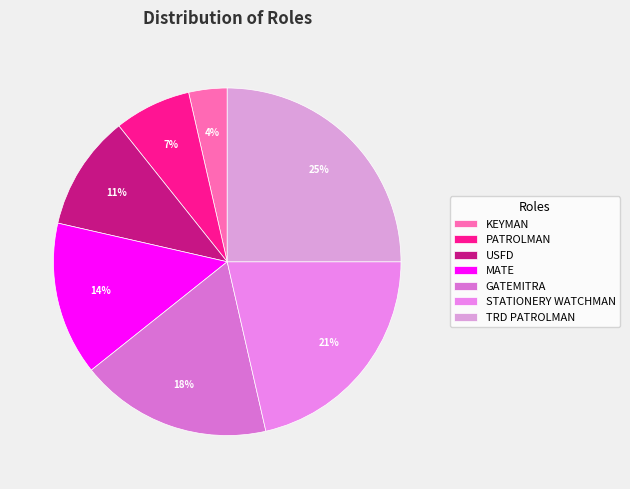

Approximately how many times larger is the value at KEYMAN compared to GATEMITRA?

0.2